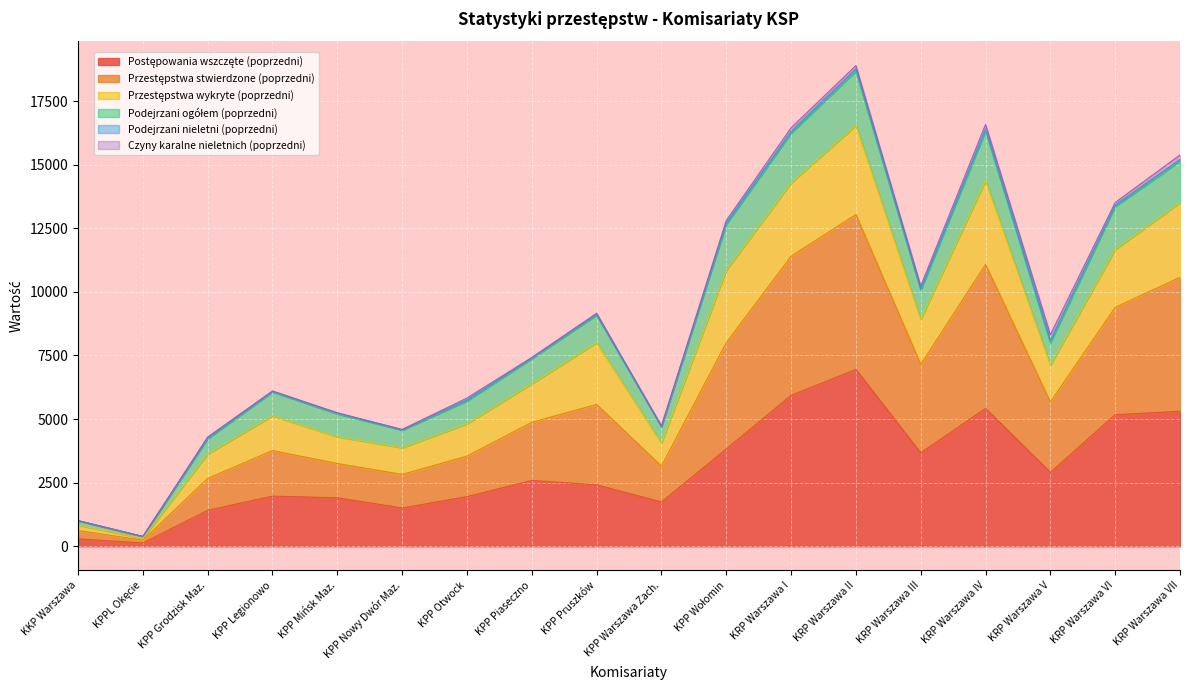

Which has a higher value, KPP Warszawa Zach. or KPP Mińsk Maz.?

KPP Mińsk Maz.